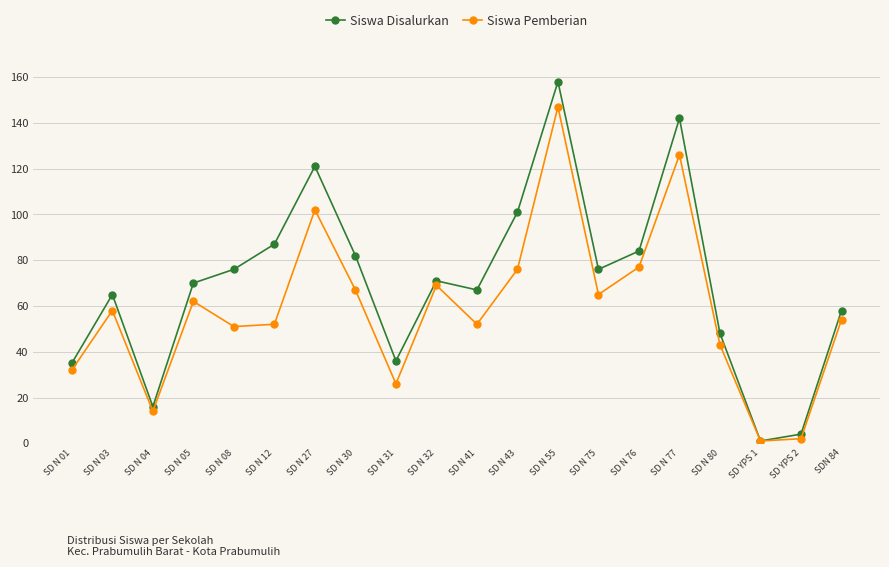

How many interior local valleys does the Siswa Pemberian series have?

6